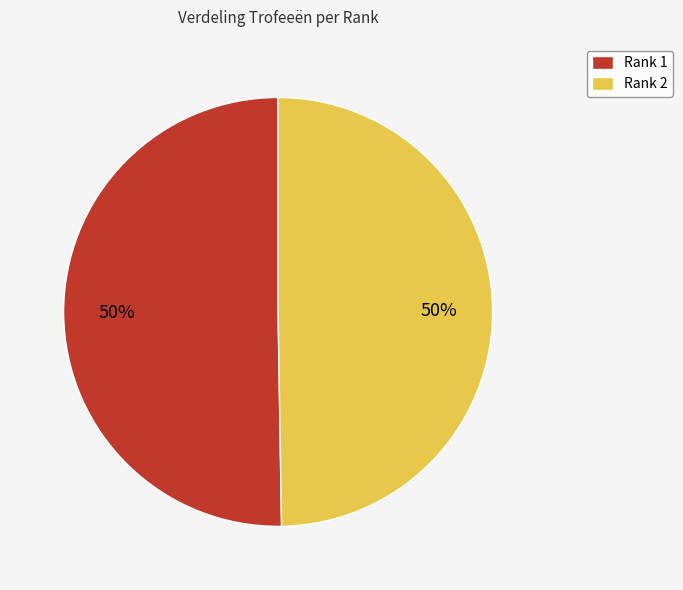

What percentage is the Rank 1 slice, to the nearest percent?

50%